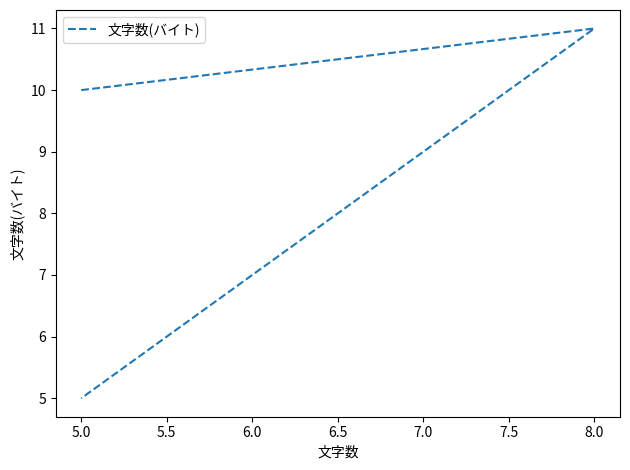

Between 4.5 and 5.0, which is larger?

4.5